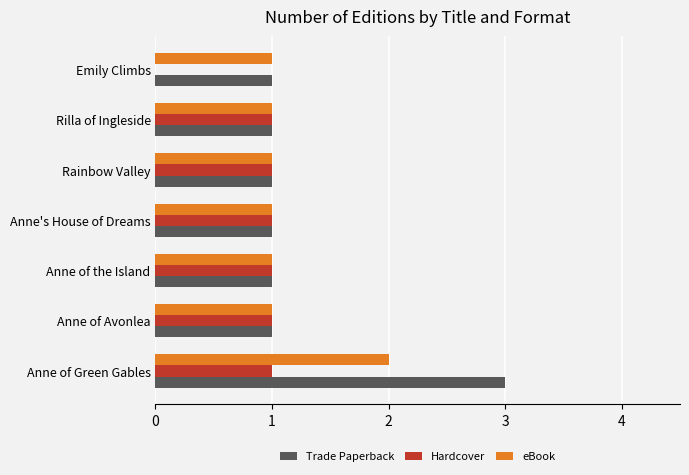

What is the sum of all eBook values?

8